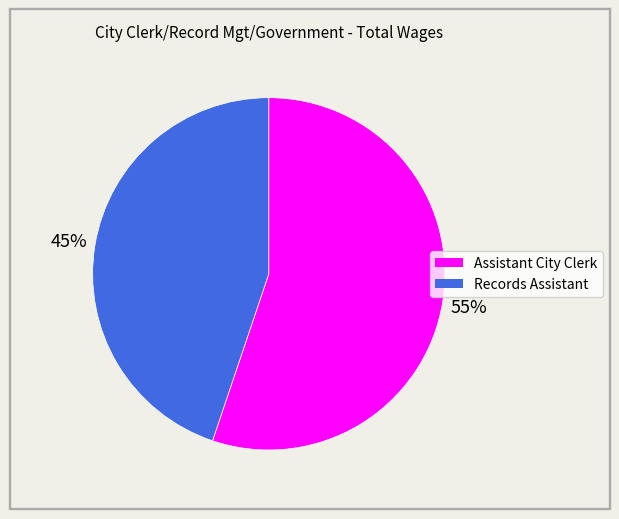

What percentage is the Records Assistant slice, to the nearest percent?

45%